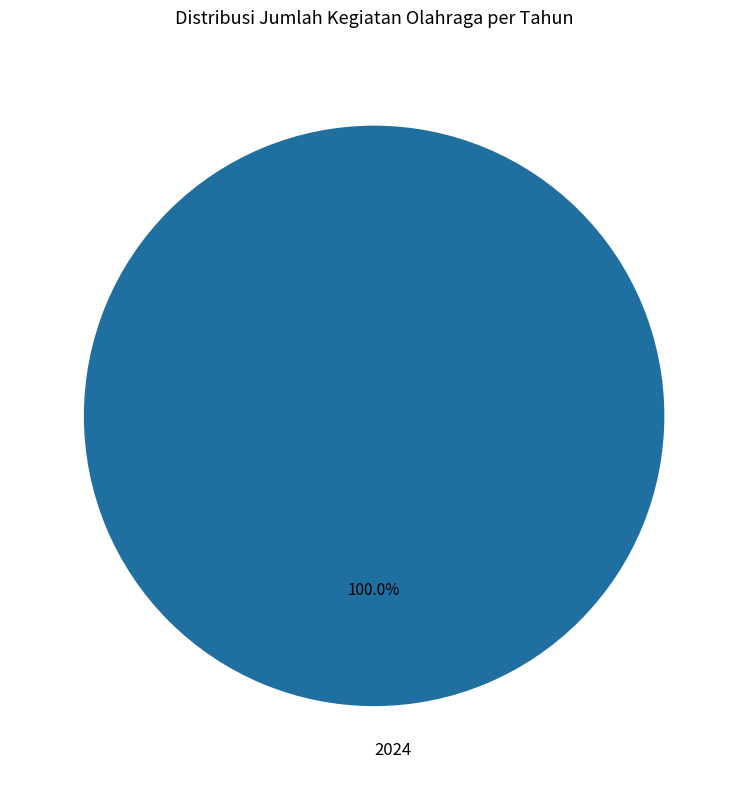

Count the number of slices in the pie.

1